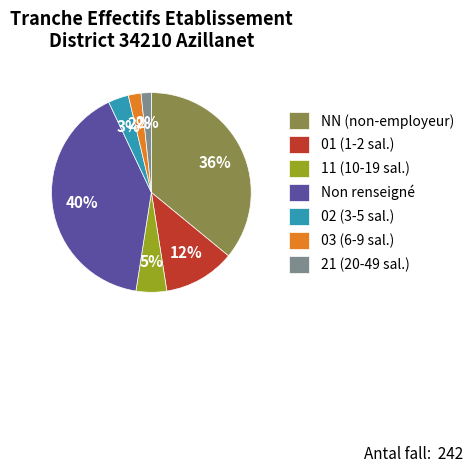

To the nearest percent, what percentage of the pie is 02 (3-5 sal.)?

3%